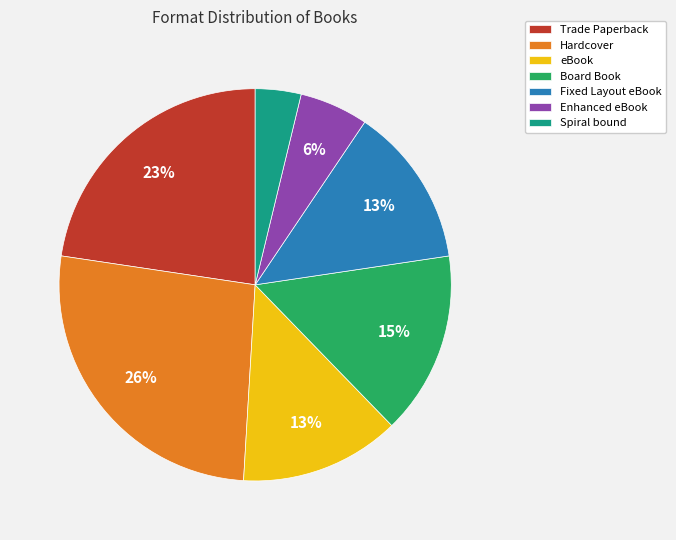

What percentage is the Hardcover slice, to the nearest percent?

26%